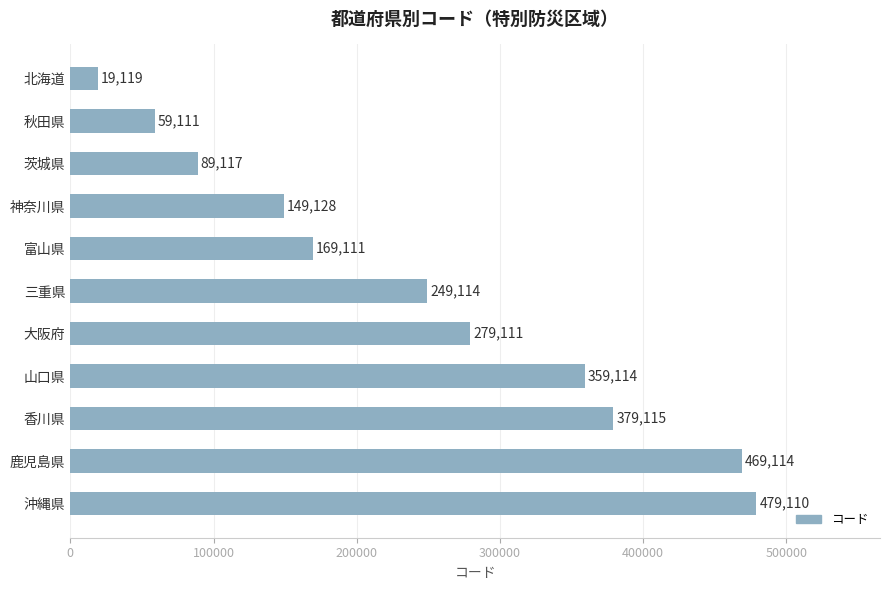

What is the maximum value shown in the chart?

479110